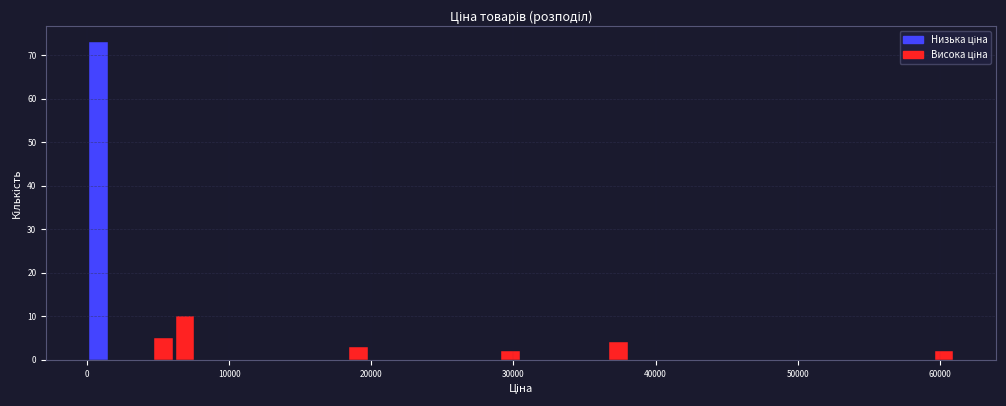

Around what value on the x-axis is the tallest bar? Give the approximate position of its centre, as read against the axis.

1000